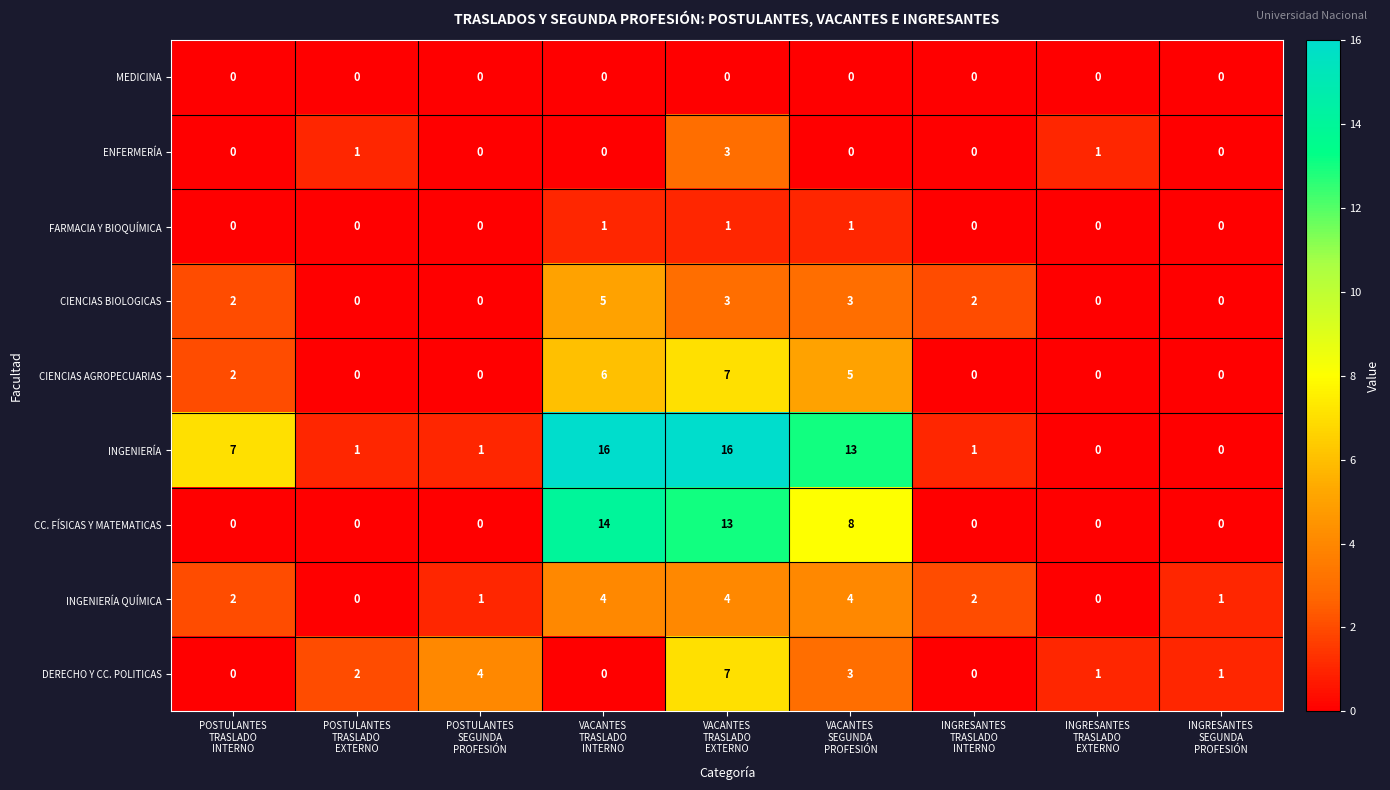

Between POSTULANTES
TRASLADO
INTERNO and INGRESANTES
TRASLADO
INTERNO, which series saw the biggest shift?

INGENIERÍA